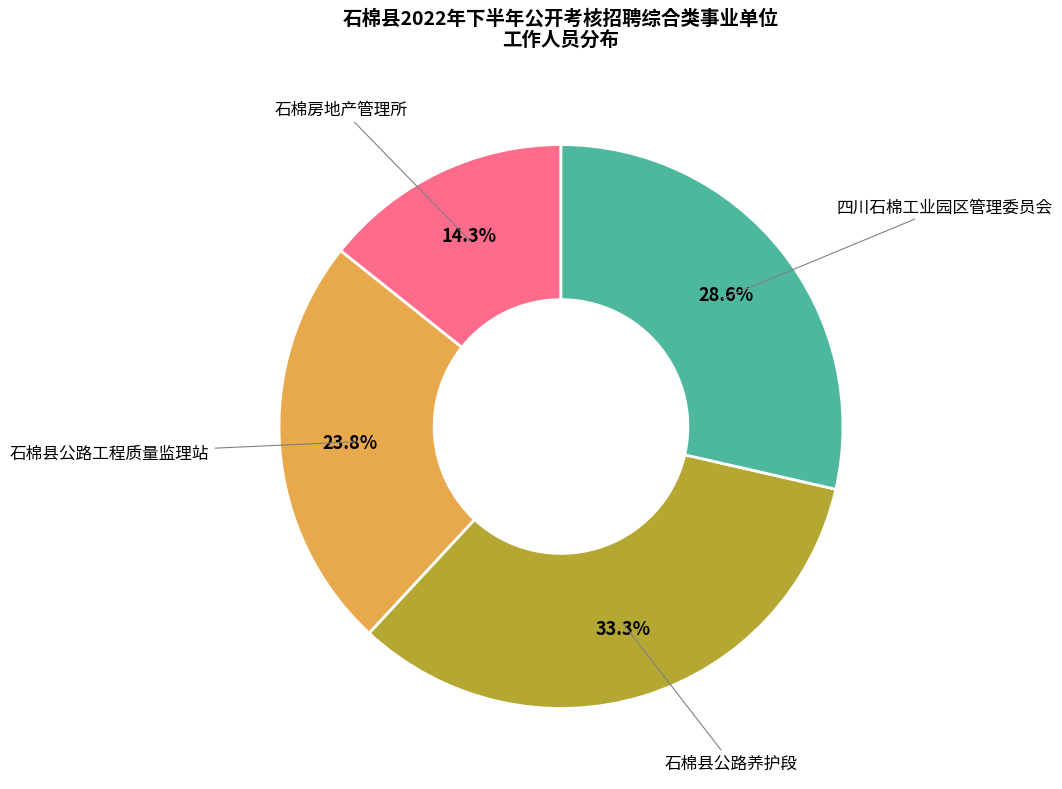

Is there a majority slice in this chart?

No